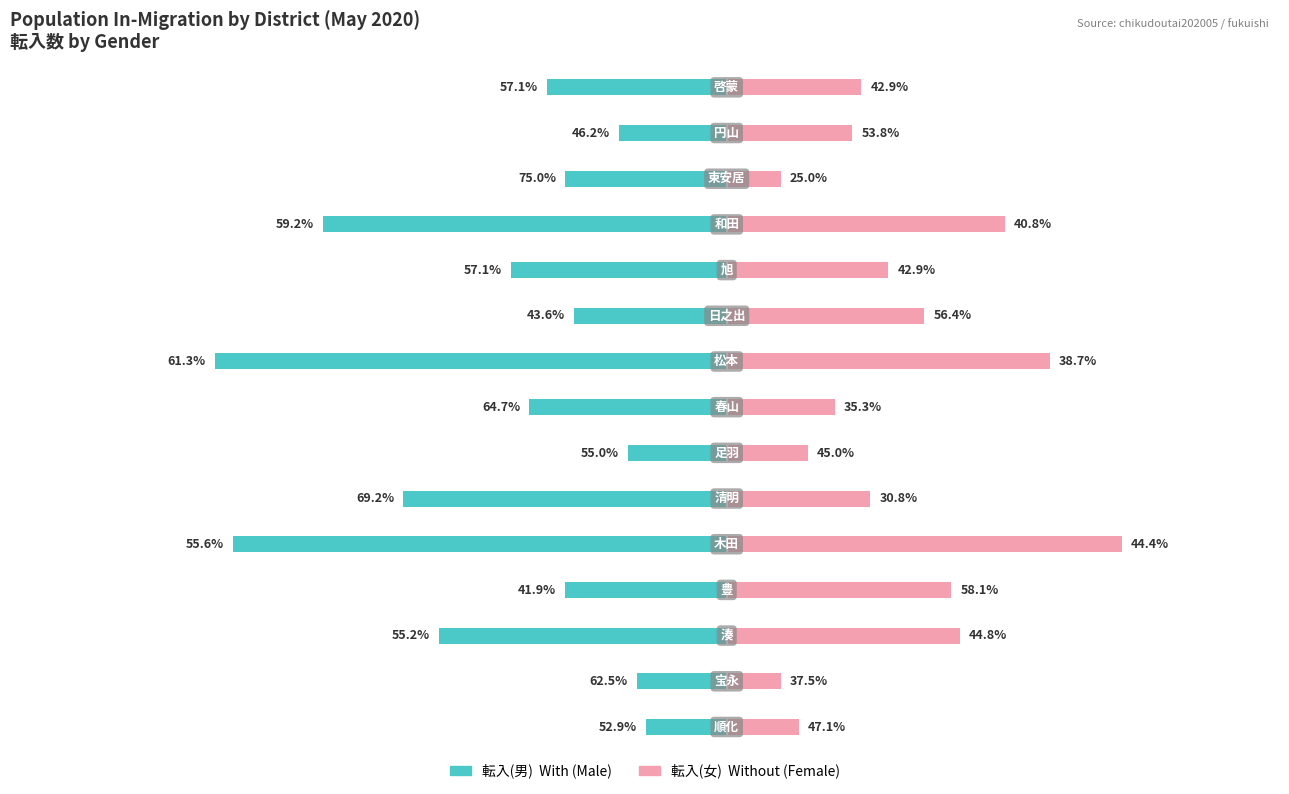

Which series has the widest spread of values?

転入(男)